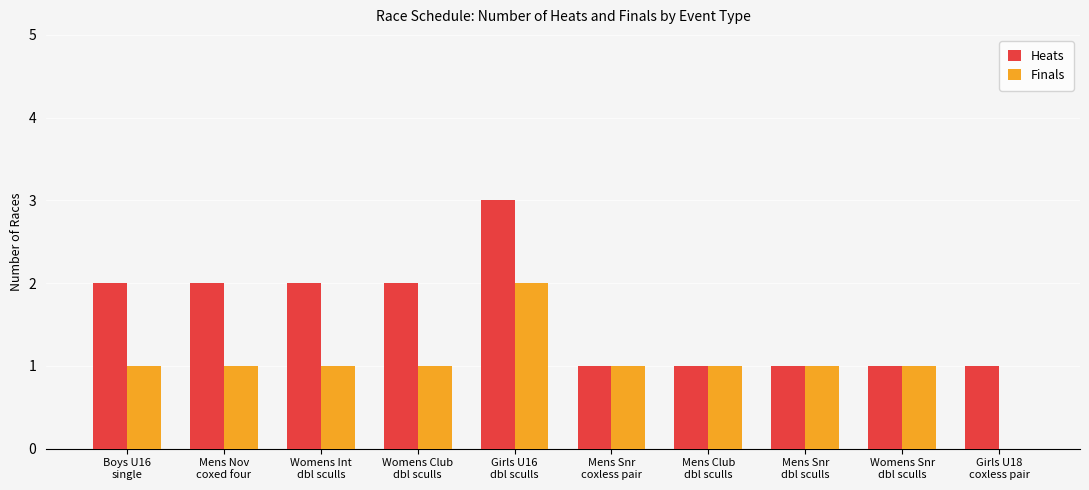

The Finals series shows 1 at Mens Nov
coxed four. True or false?

True